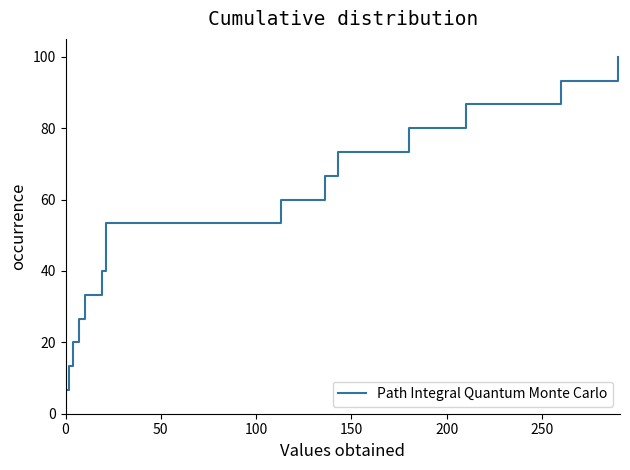

What is the minimum value shown in the chart?

6.7